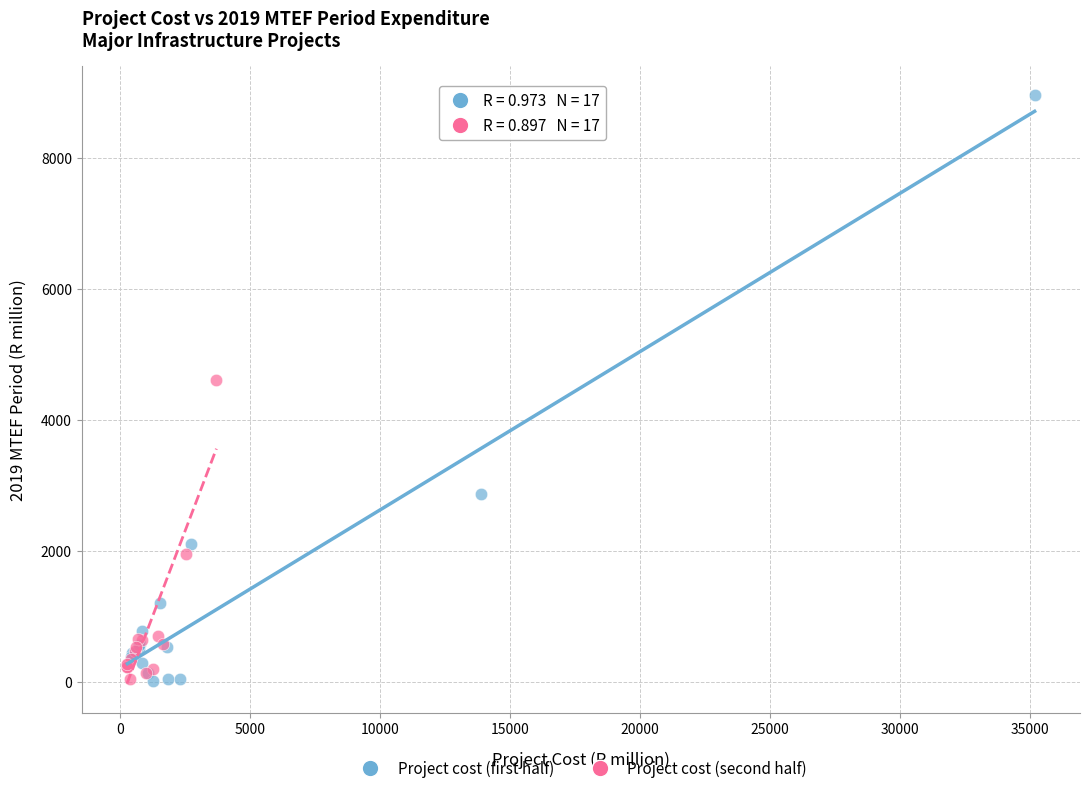

Which series contains the highest Y value?

Project cost (first half)